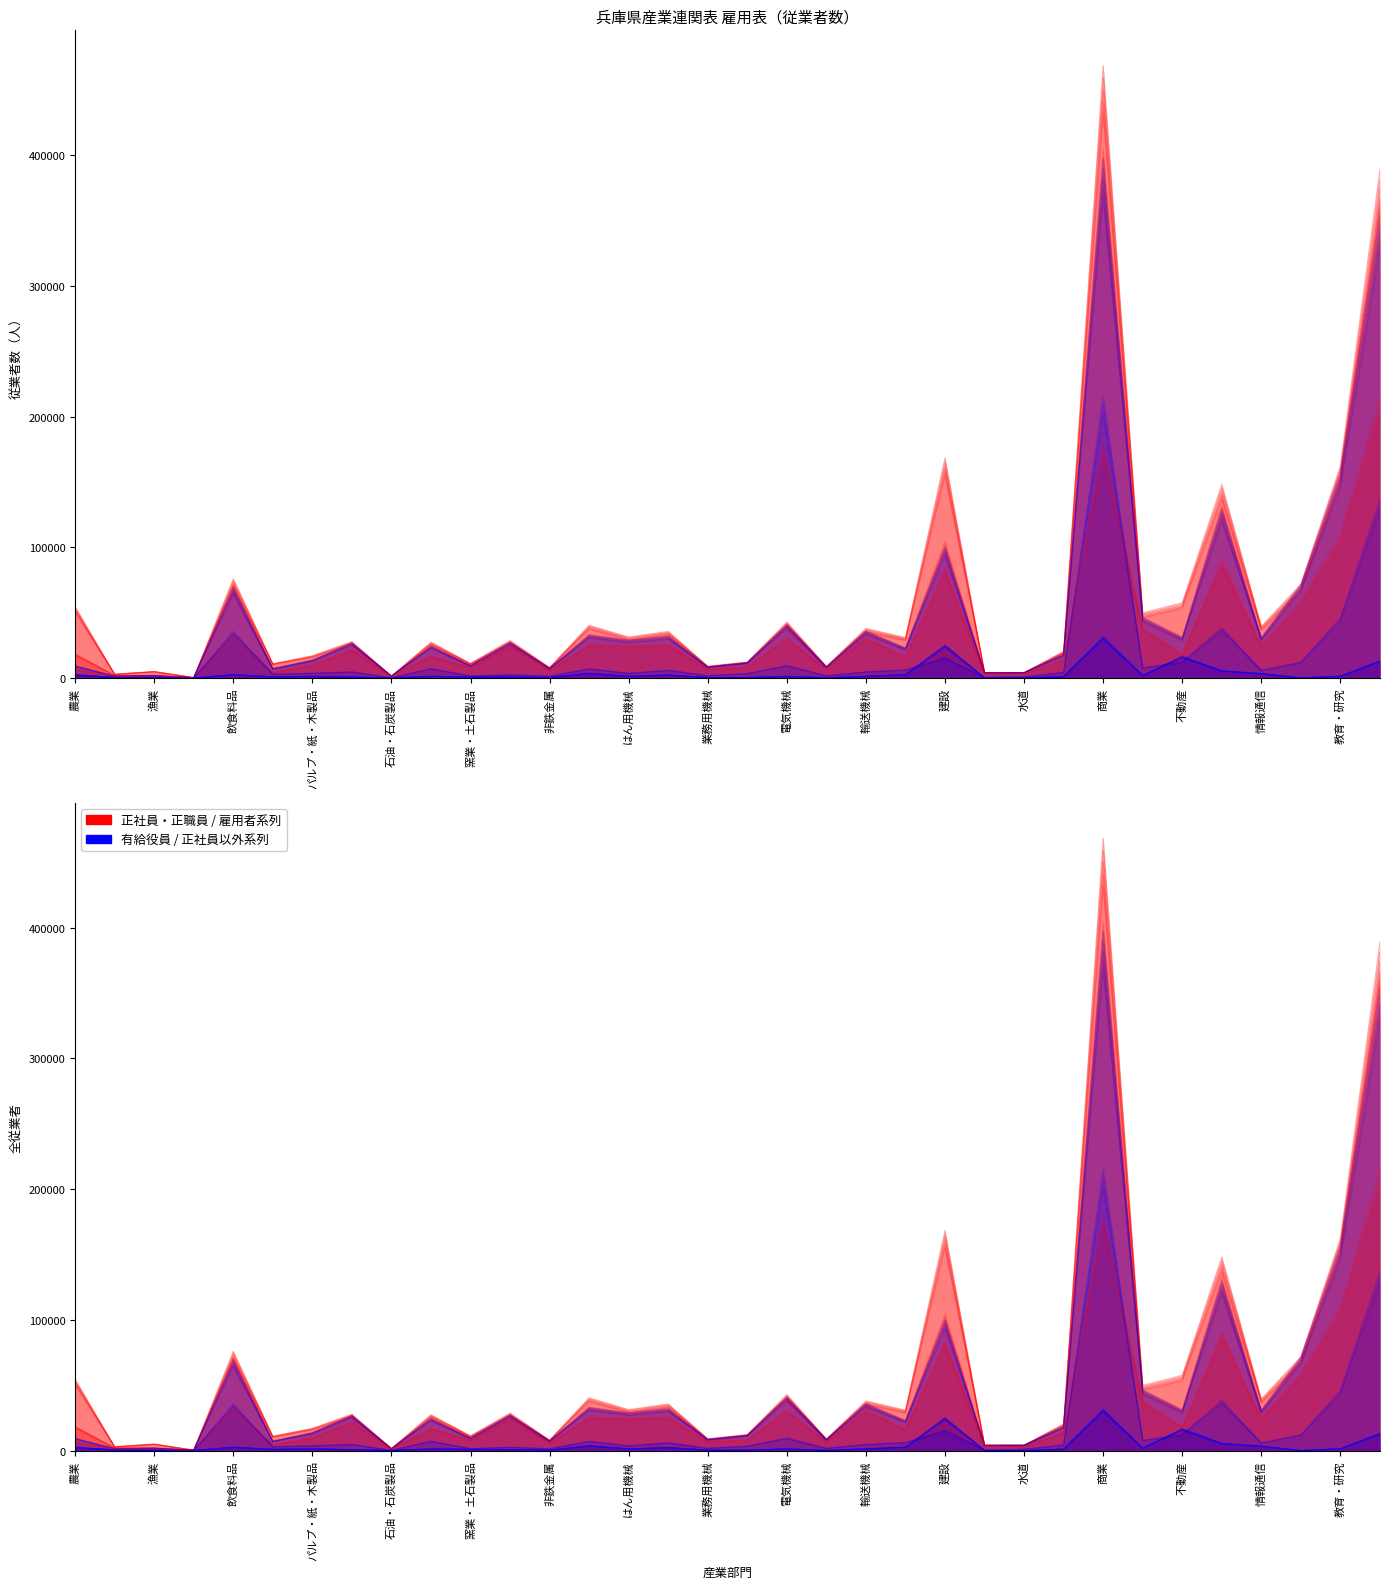

True or false: 常用雇用者 has a value of 11982 at 窯業・土石製品.

False